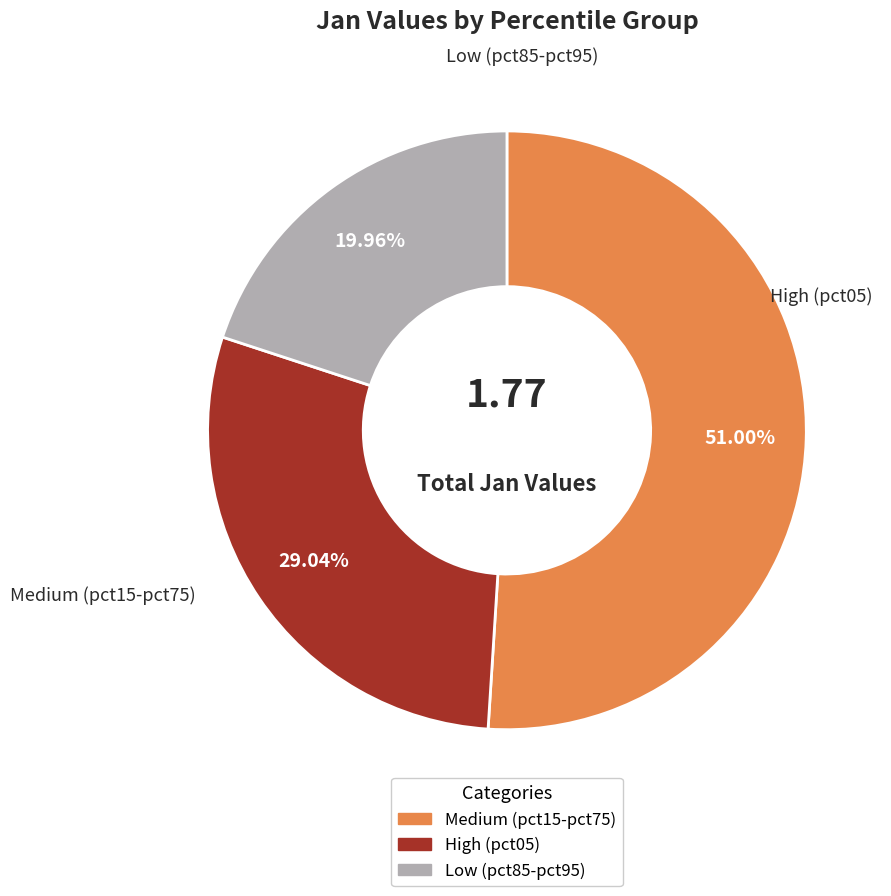

Count the number of slices in the pie.

3